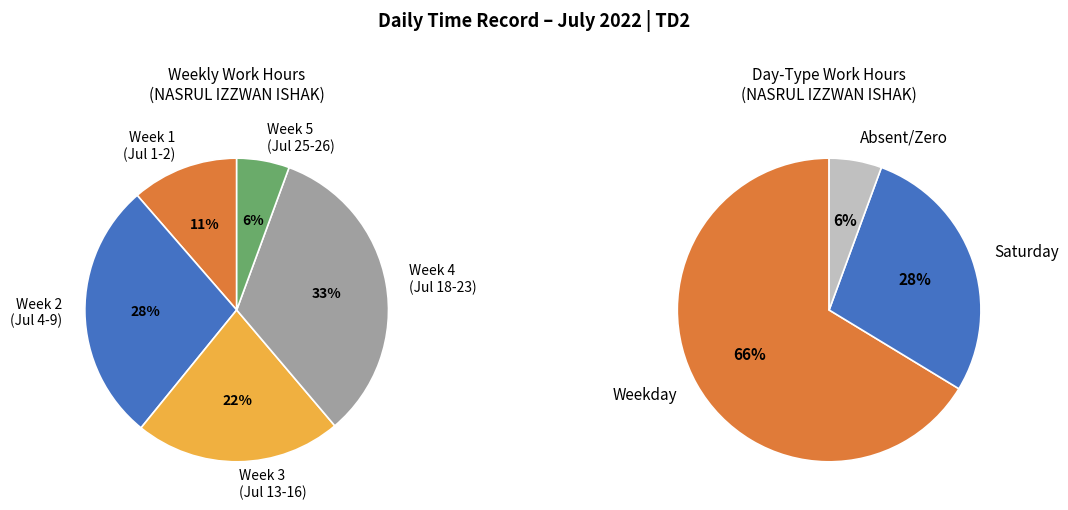

To the nearest percent, what percentage of the pie is Fri Jul 1?

6%